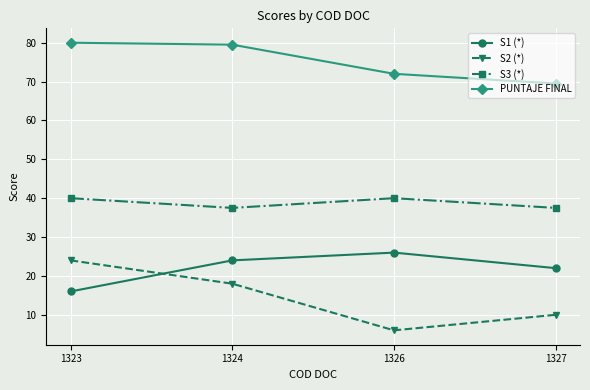

How many lines are shown in the chart?

4